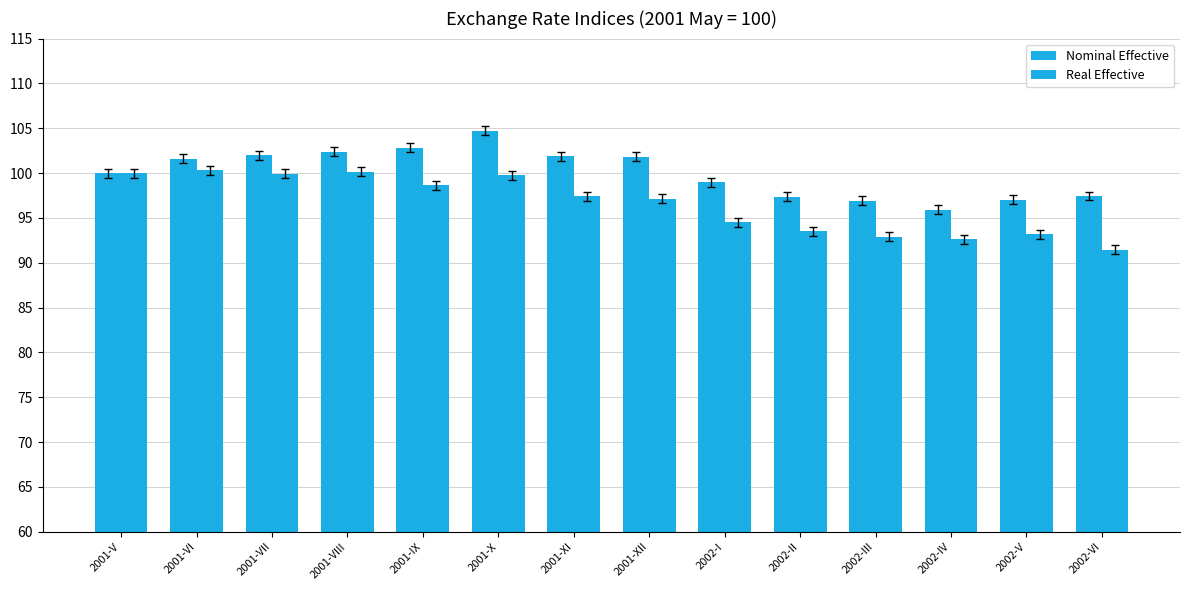

Where is Real Effective nearest to the value 95?

2002-I